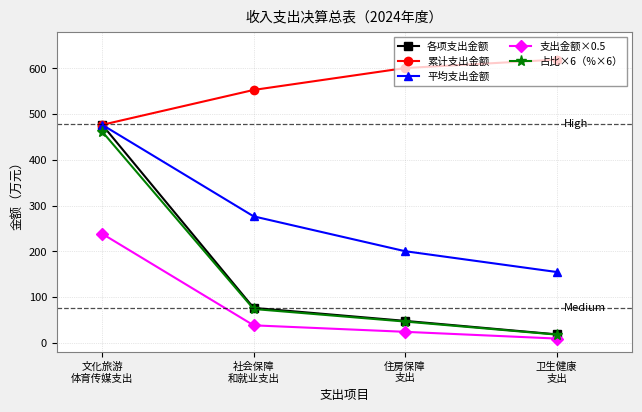

How many values in the 各项支出金额 series are below 76?

2